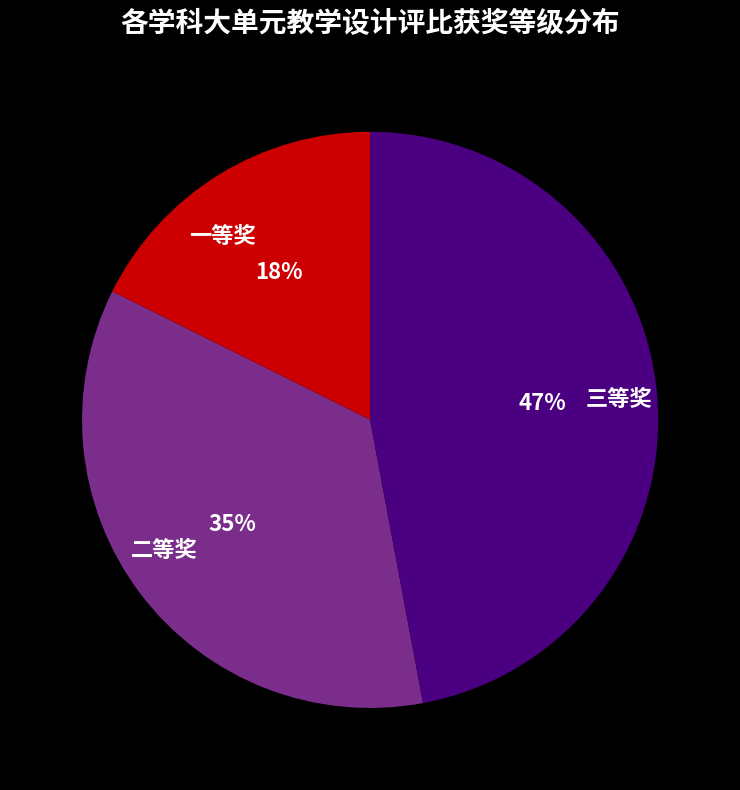

Combined, do 一等奖 and 三等奖 account for over 50%?

Yes